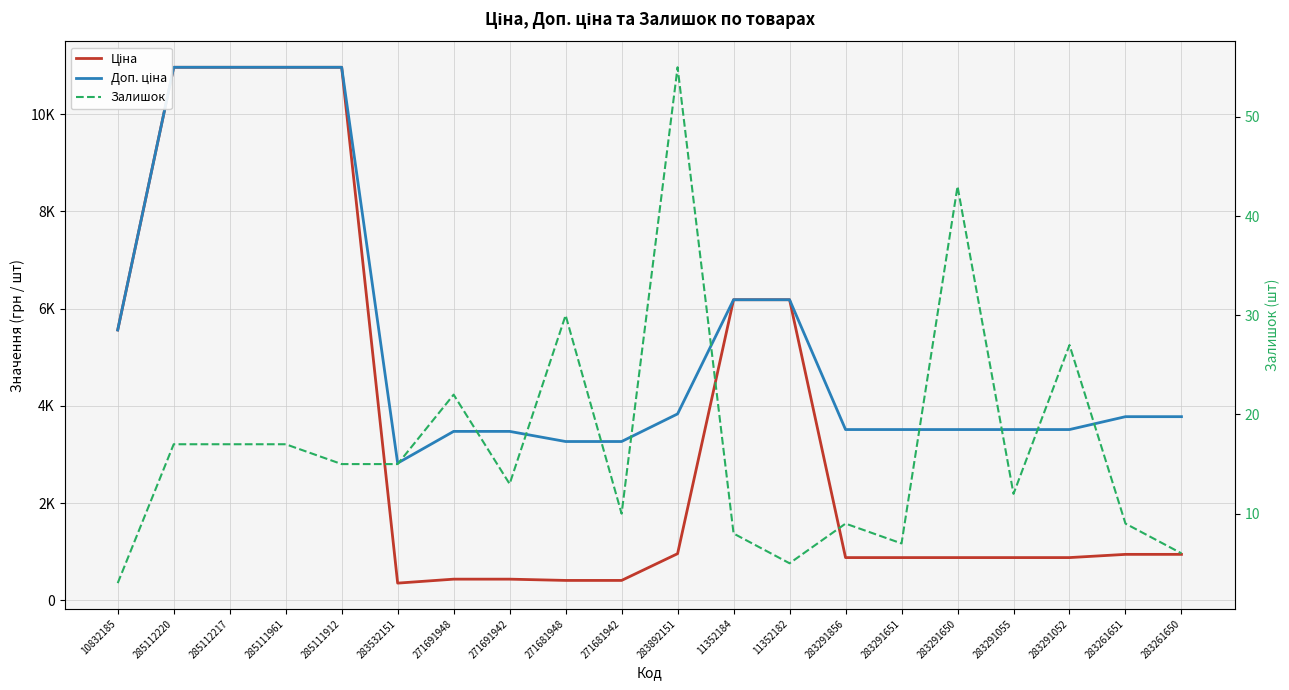

True or false: Доп. ціна and Ціна cross at least once.

False